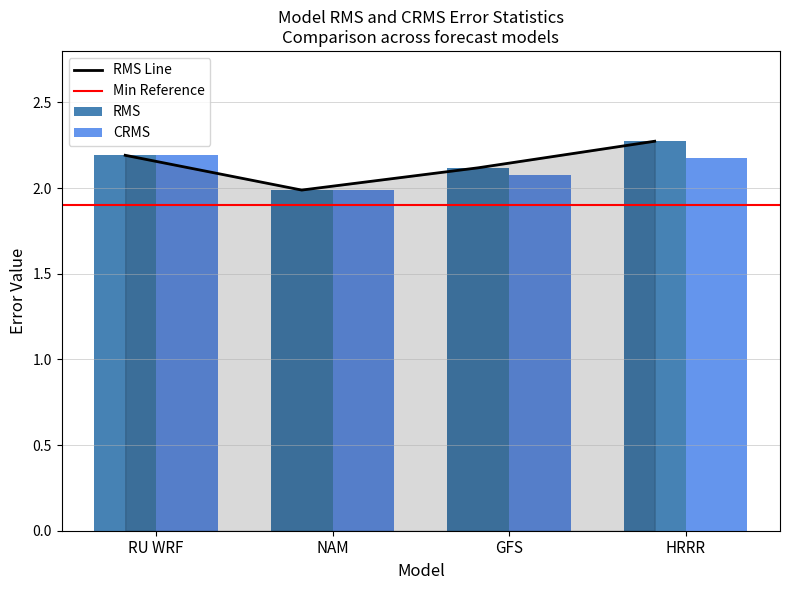

Reading left to right, list all the values displayed in this chart.

RMS: RU WRF=2.2	NAM=2.0	GFS=2.1	HRRR=2.3
CRMS: RU WRF=2.2	NAM=2.0	GFS=2.1	HRRR=2.2